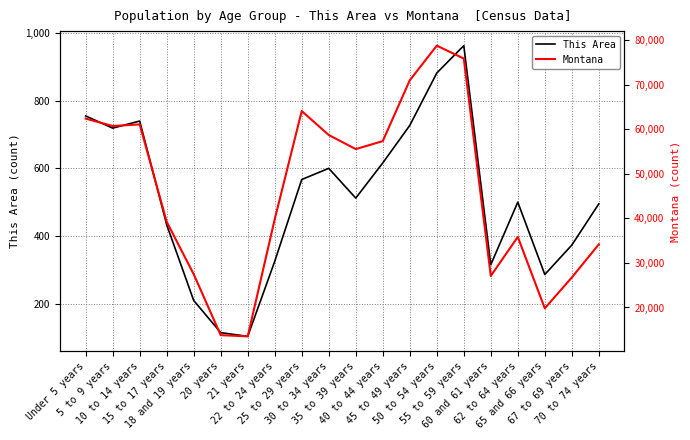

True or false: Montana and This Area cross at least once.

False